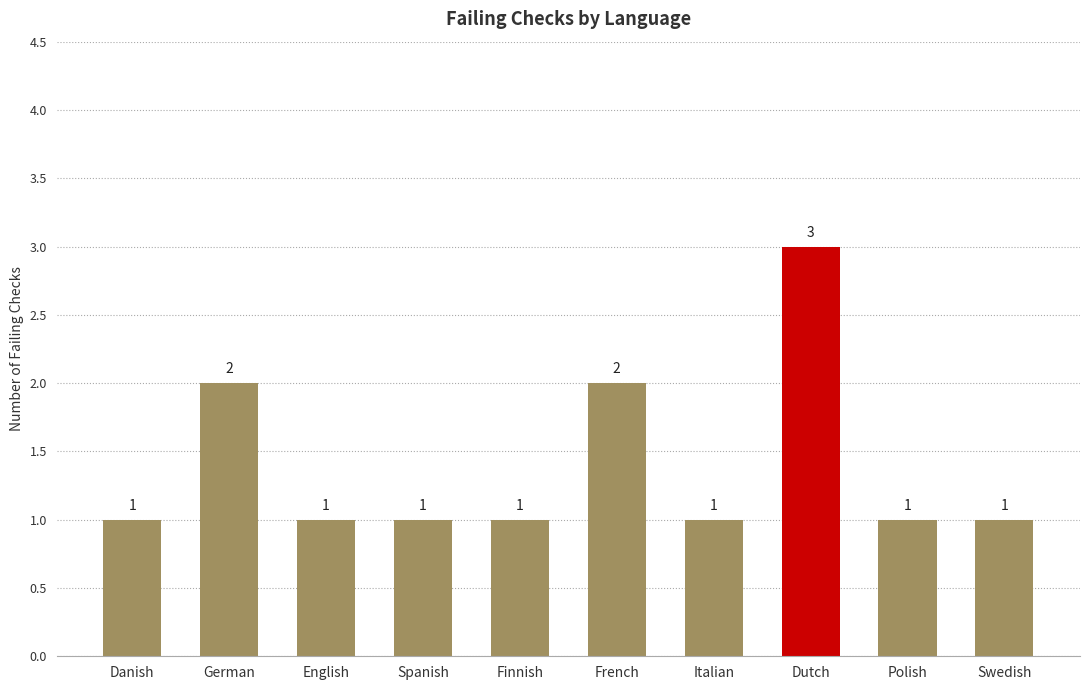

What position from the right is Danish?

10